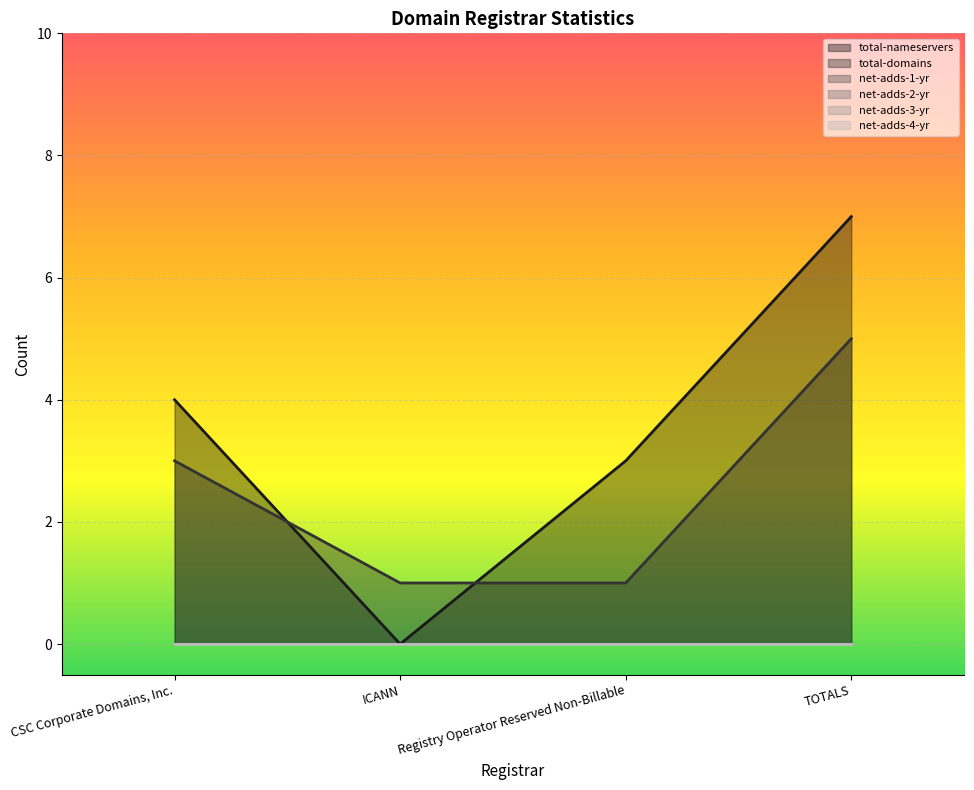

Does the chart display data point markers on the line(s)?

No